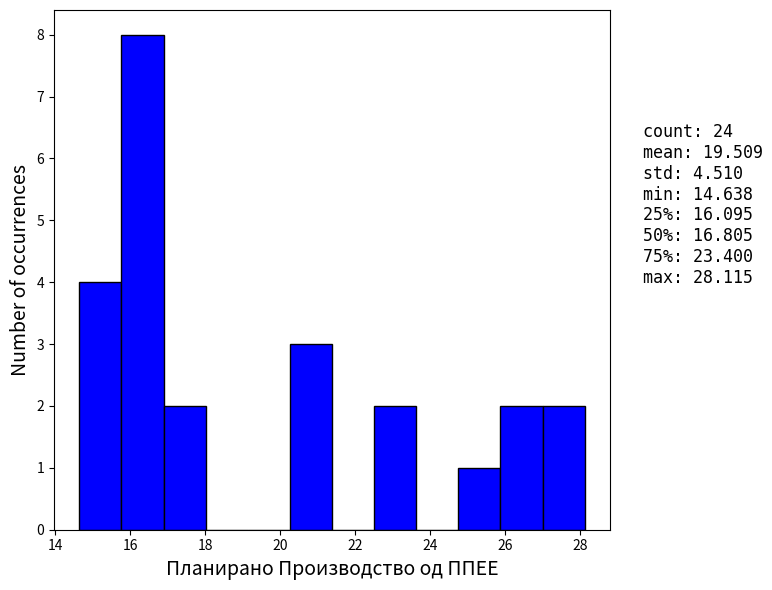

Which range on the x-axis has the tallest bar?

15.8 to 16.8